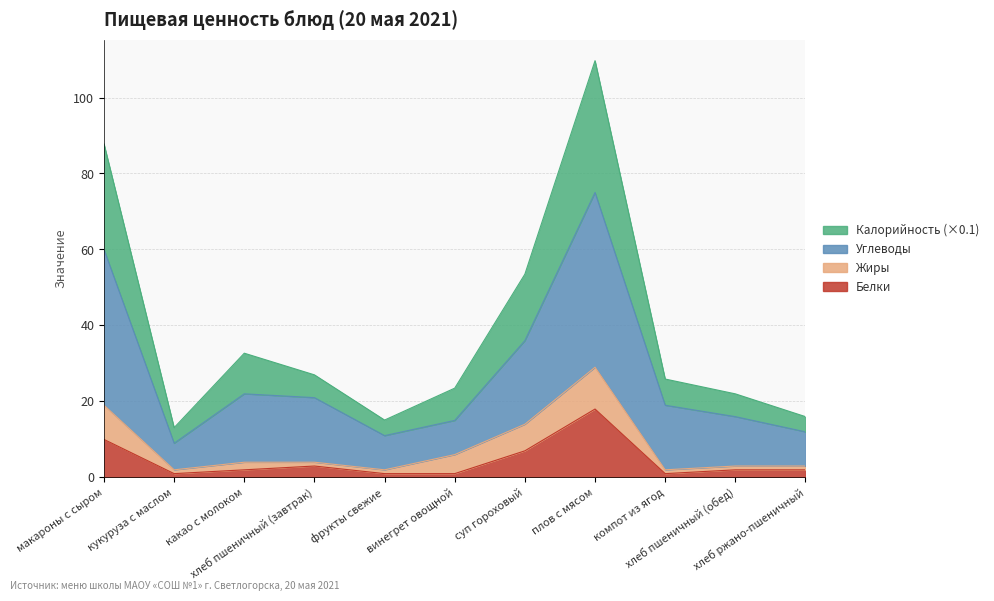

How many data points does each series have?

11